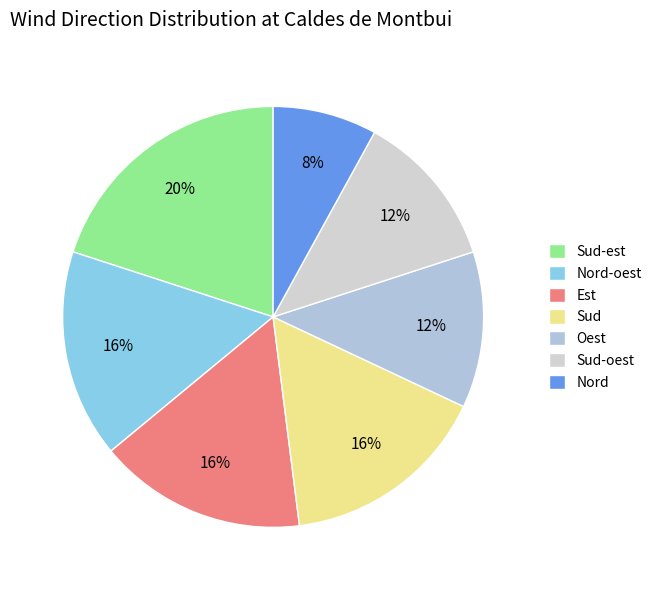

What percentage is the Oest slice, to the nearest percent?

12%